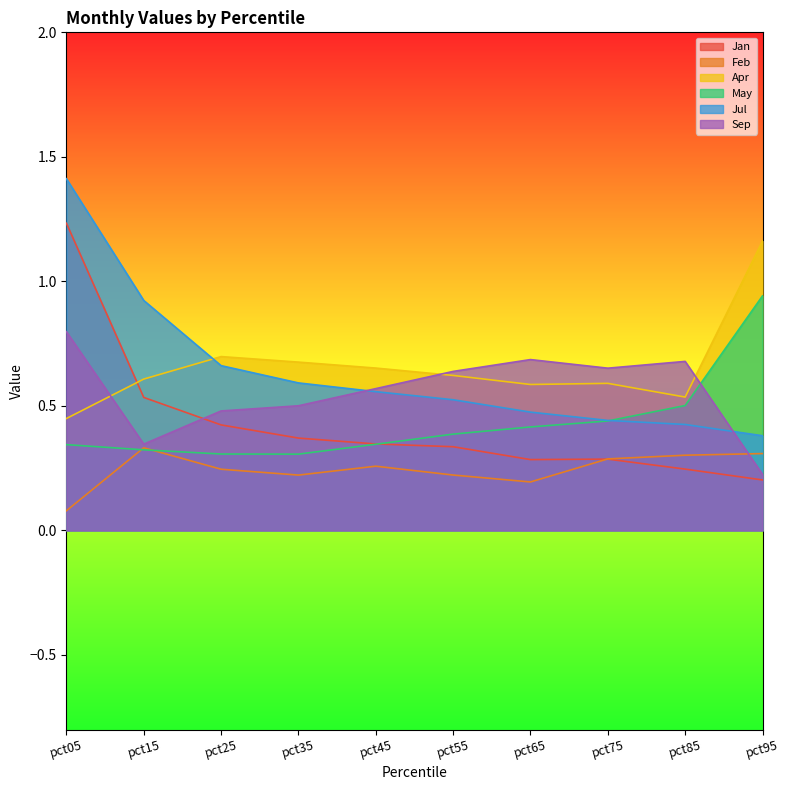

What is the sum of the Feb values at pct55 and pct25?

0.5